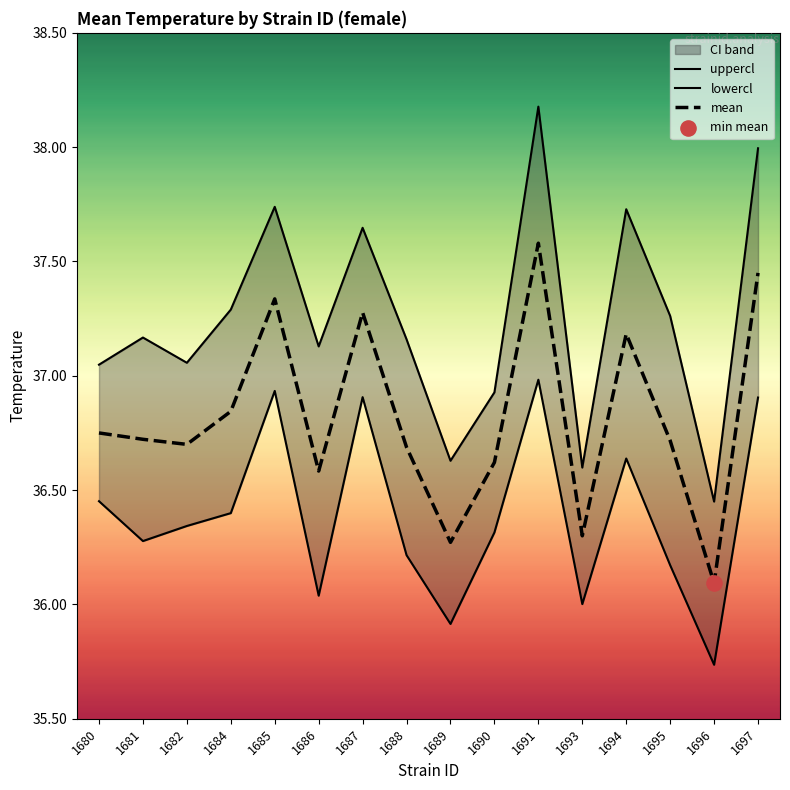

Which series has the largest total across all categories?

uppercl